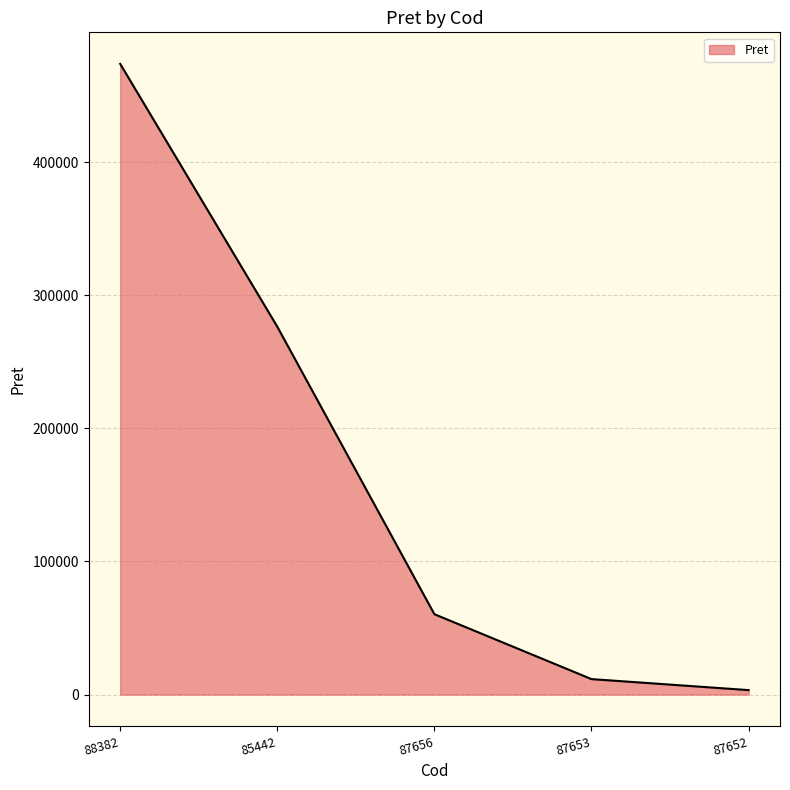

Is it true that the value at 87656 is 60380.0?

True